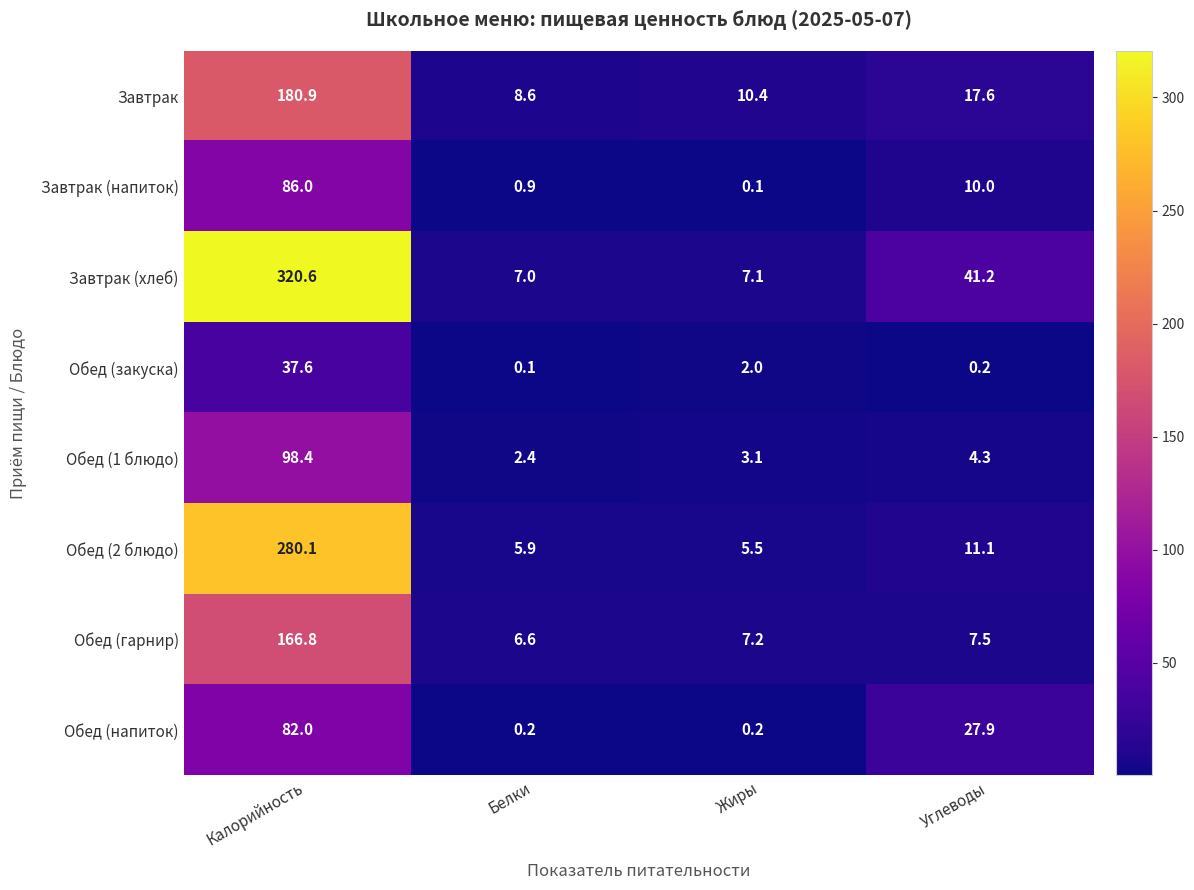

At which label does Завтрак reach its minimum?

Белки